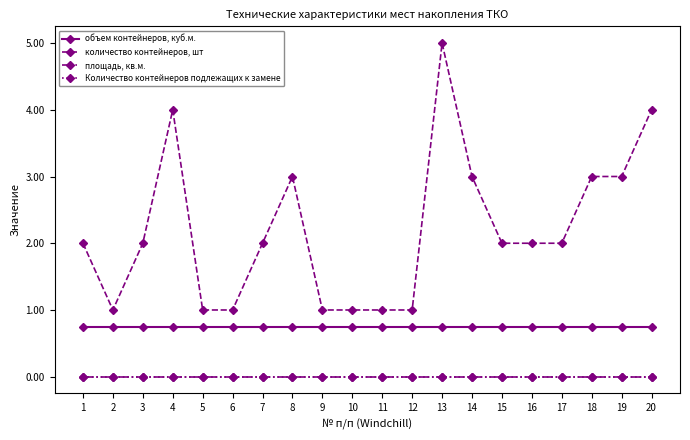

At how many categories does at least one series exceed 1?

13